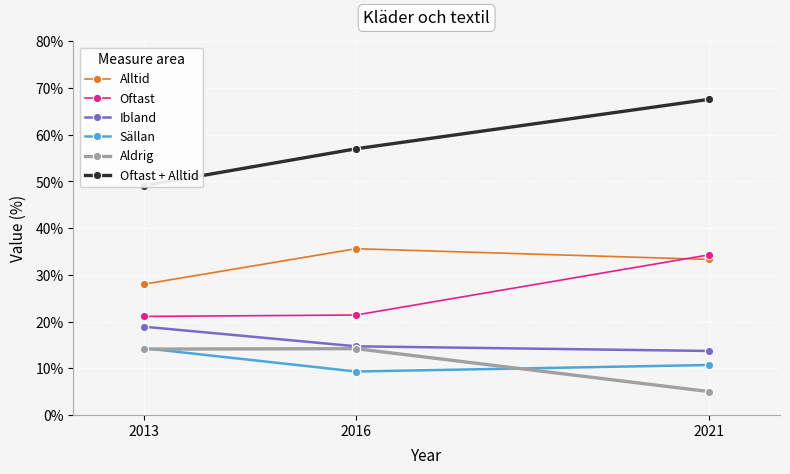

What is the difference between the maximum and minimum values in the Sällan series?

5.0